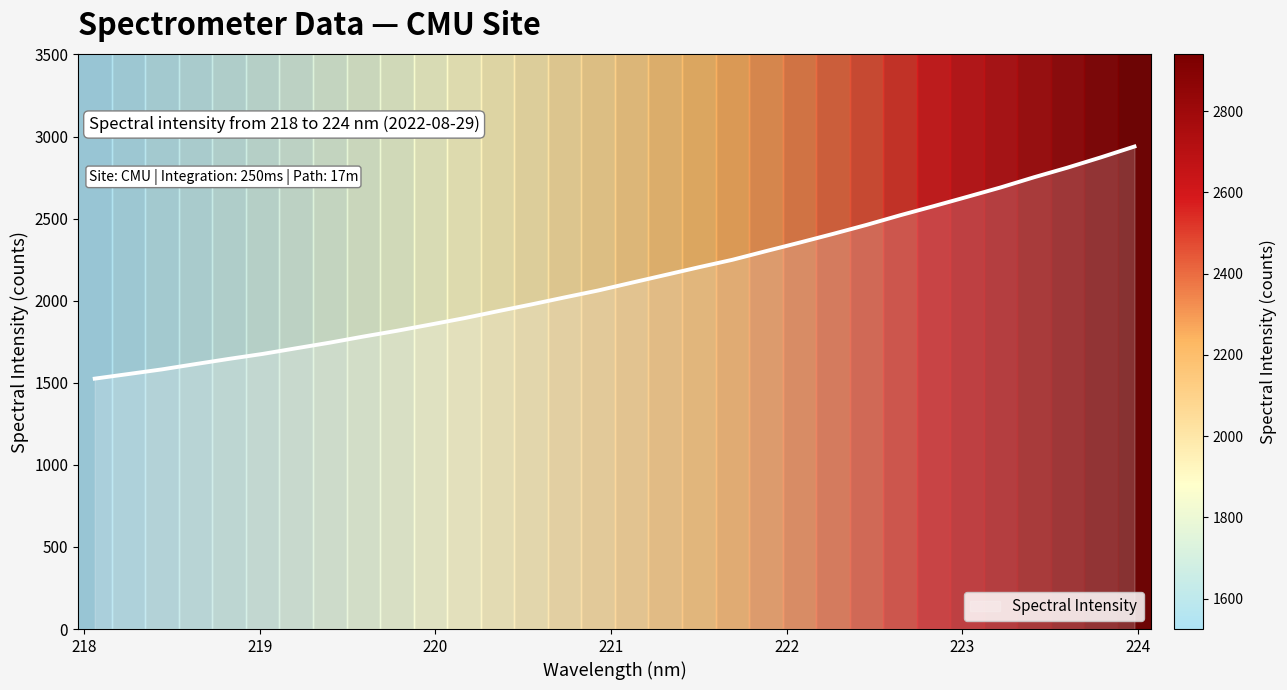

What is the difference between the maximum and minimum values?

1414.0